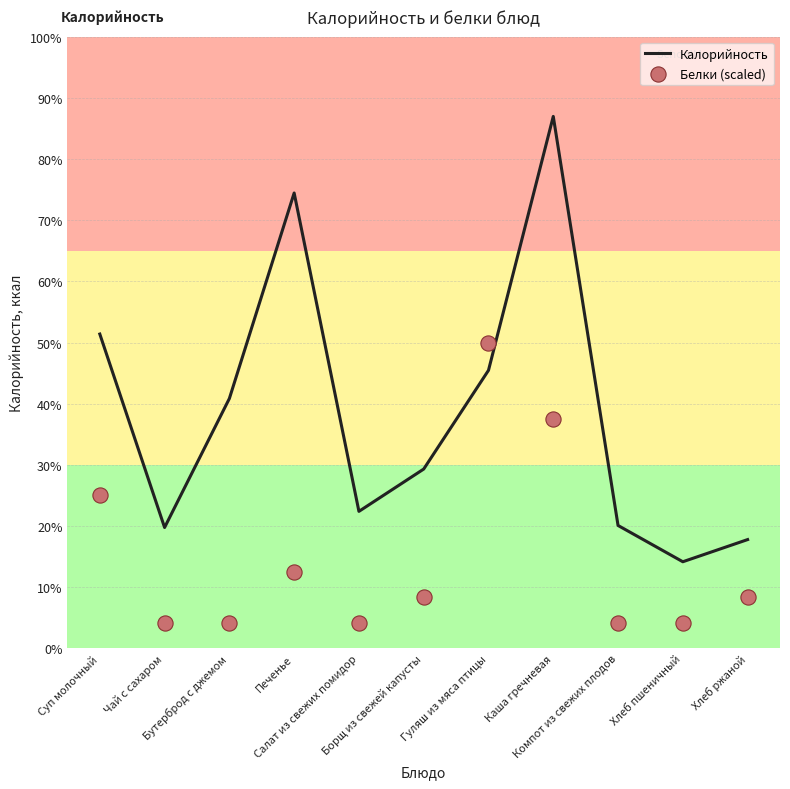

Which series has the largest total across all categories?

Калорийность